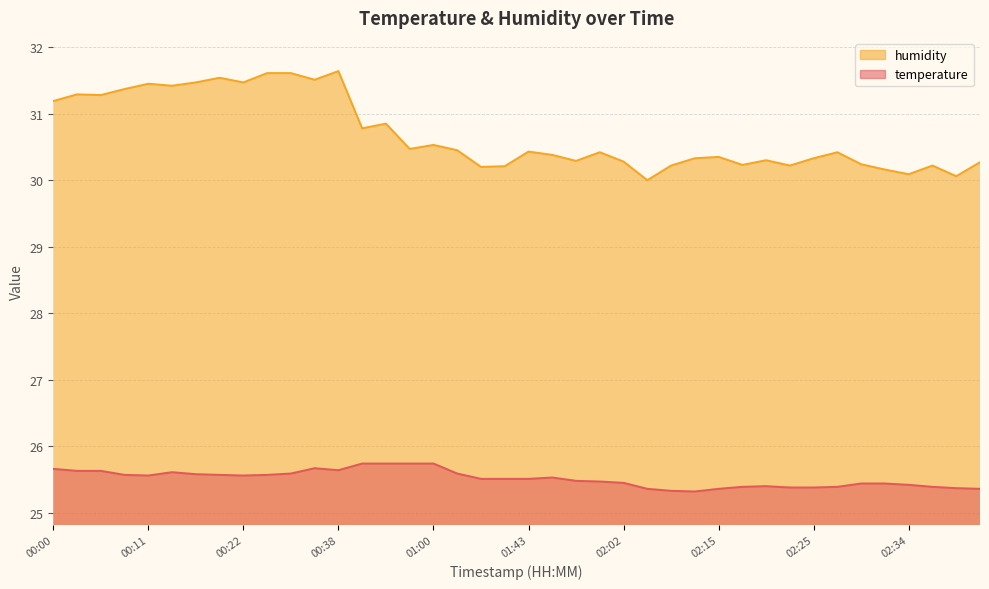

What are all the series names shown in the legend?

humidity, temperature